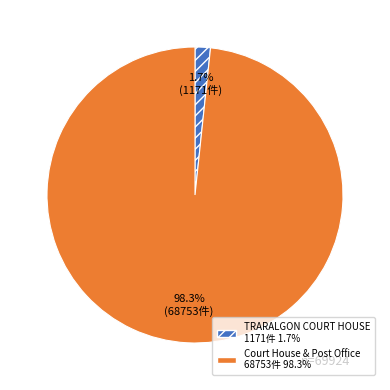

Do TRARALGON COURT HOUSE and Court House & Post Office together represent more than half of the pie?

Yes